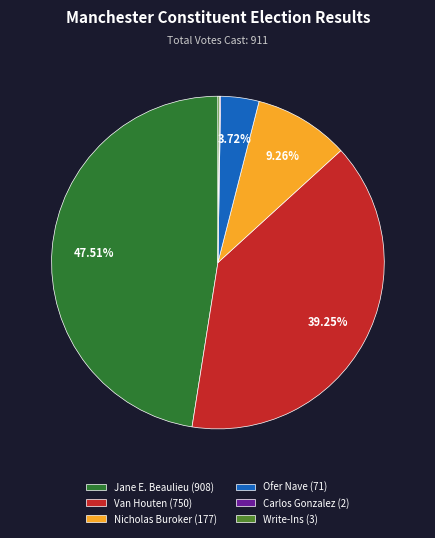

The Van Houten slice represents 49% of the pie. True or false?

False